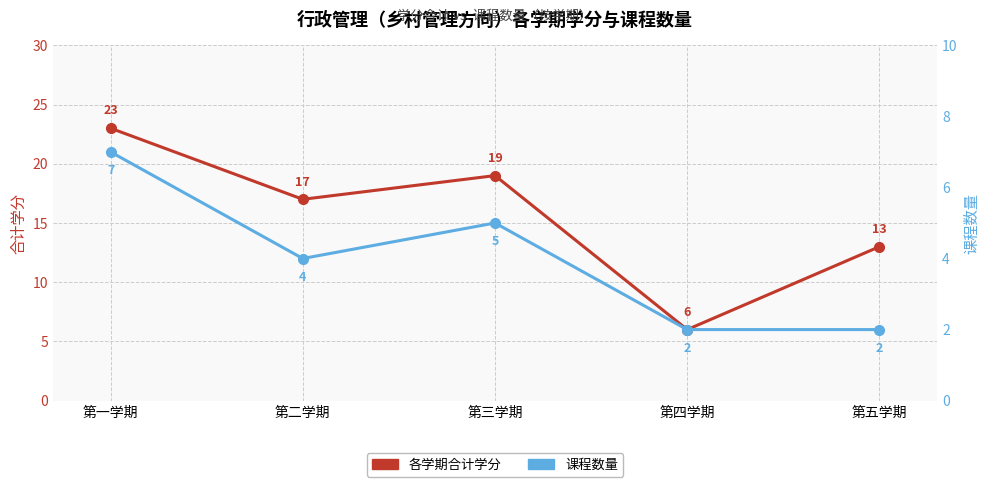

At which category does 课程数量 reach its first local peak?

第三学期